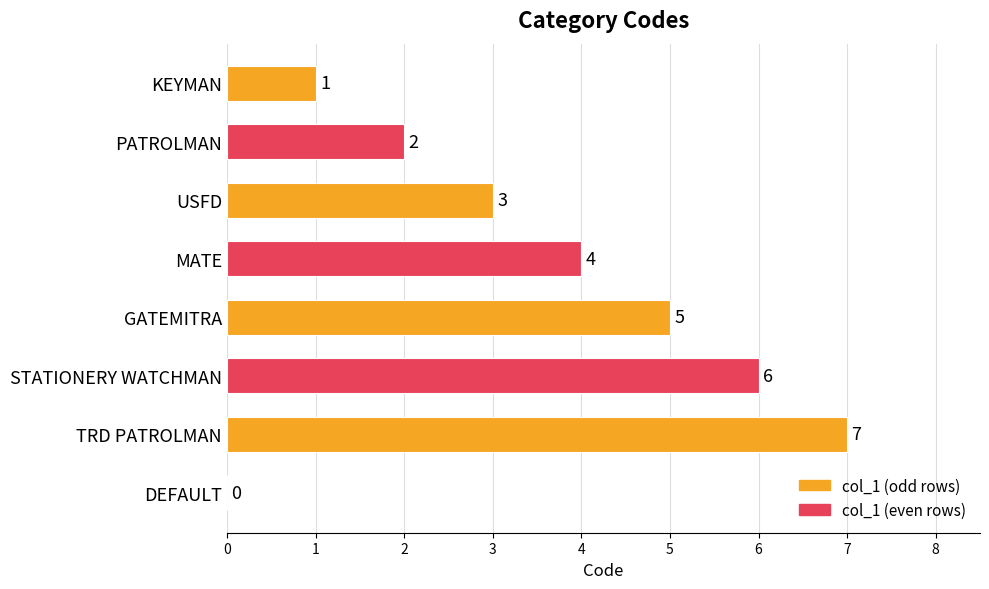

What is the greatest value displayed?

7